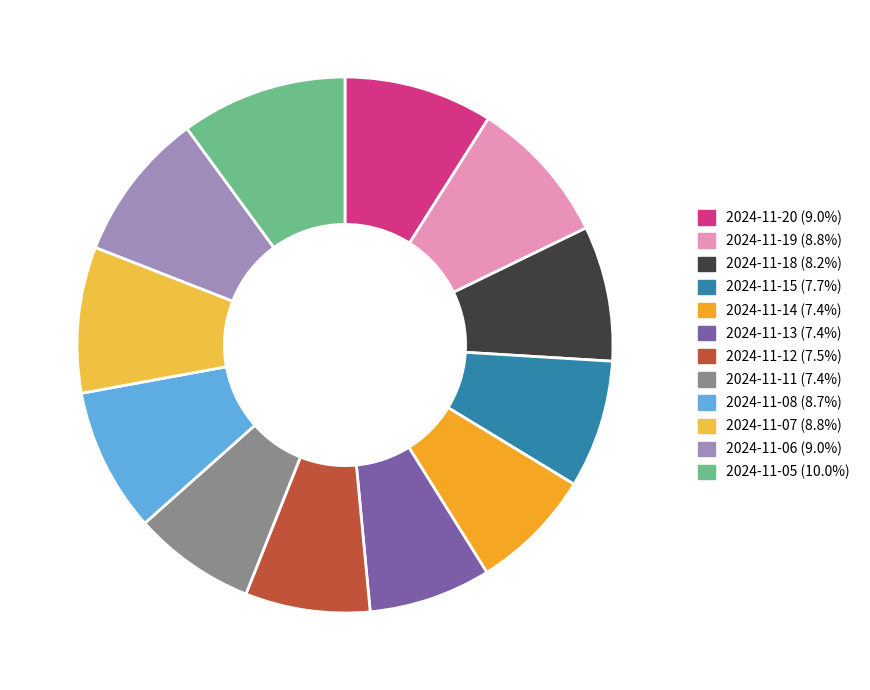

What is the ratio of the value at 2024-11-19 to the value at 2024-11-20?

1.0